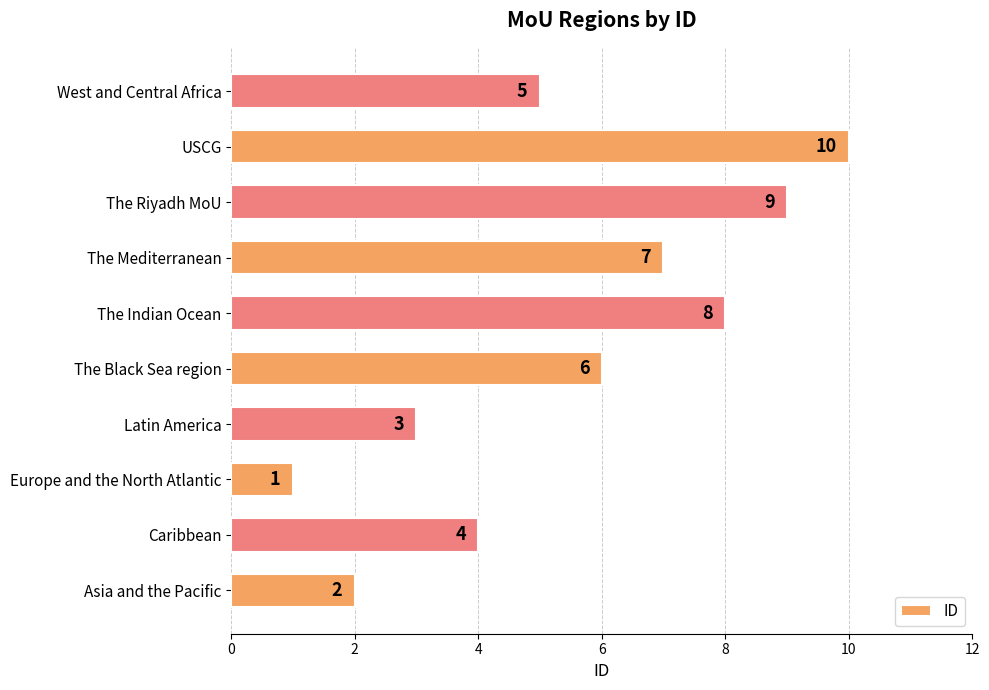

What is the average value?

6